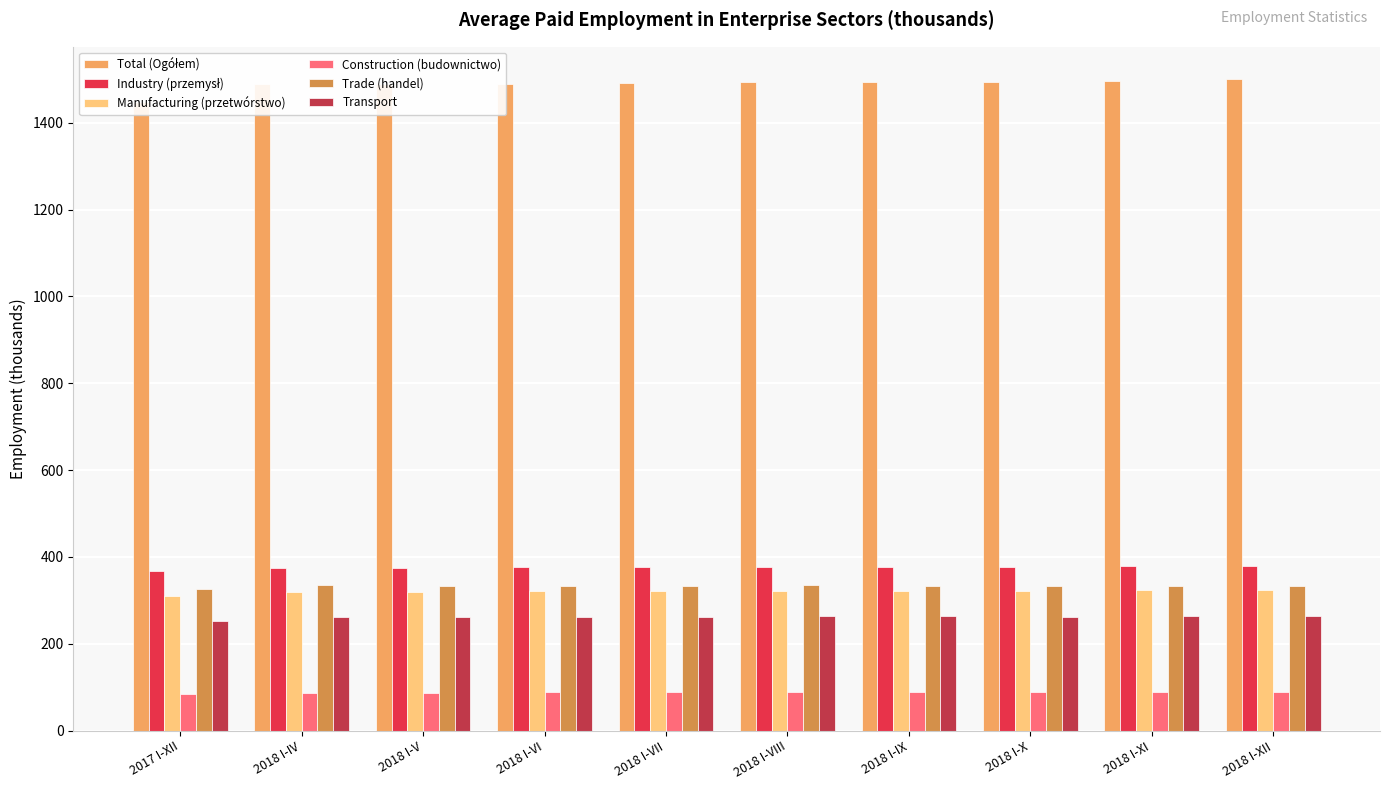

What is the total value across all series at 2018 I-V?

2867.7